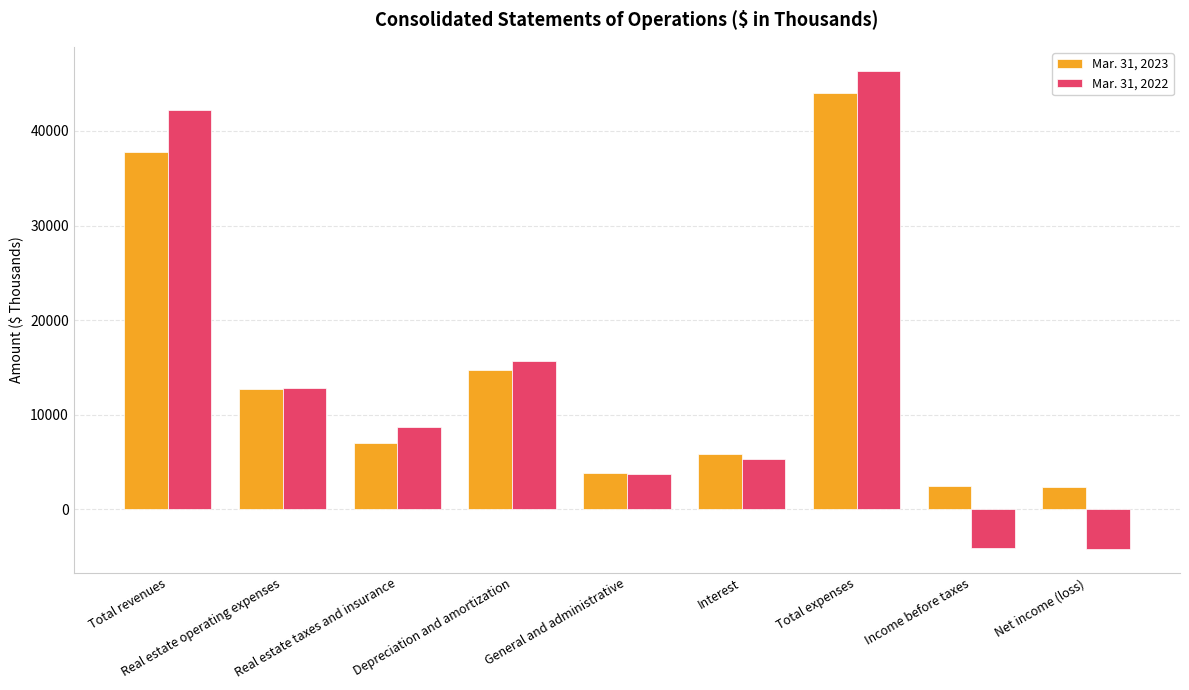

The Mar. 31, 2023 series shows 14370 at Total revenues. True or false?

False